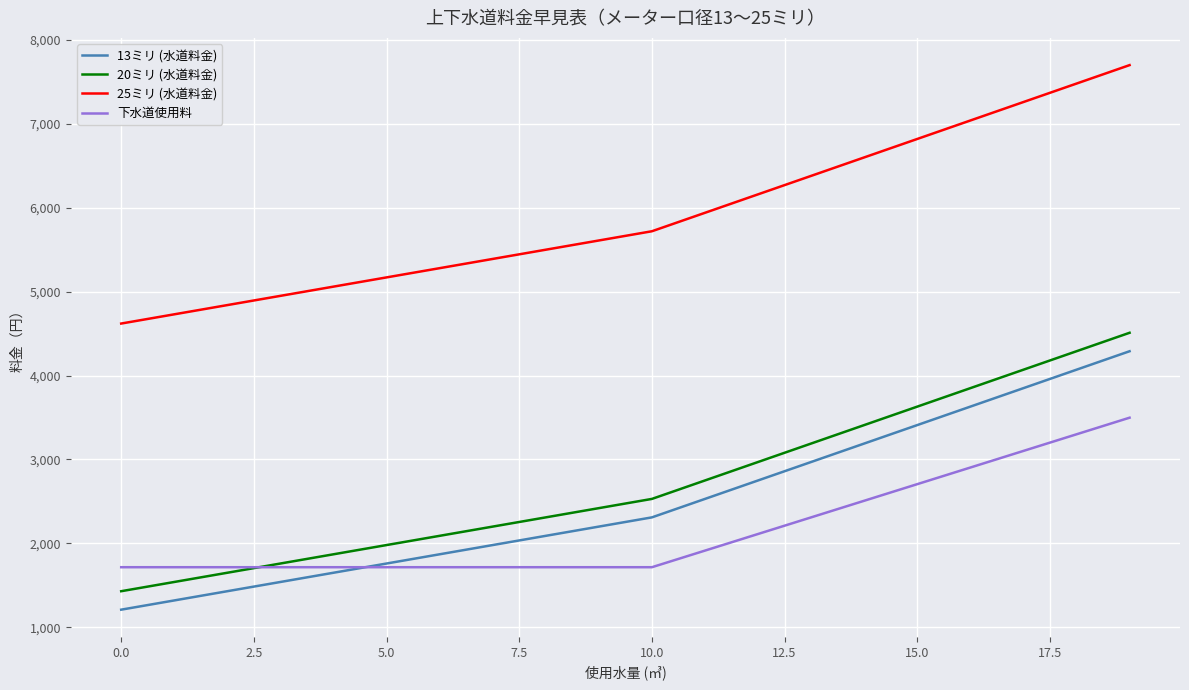

Which series has the largest total across all categories?

25ミリ (水道料金)